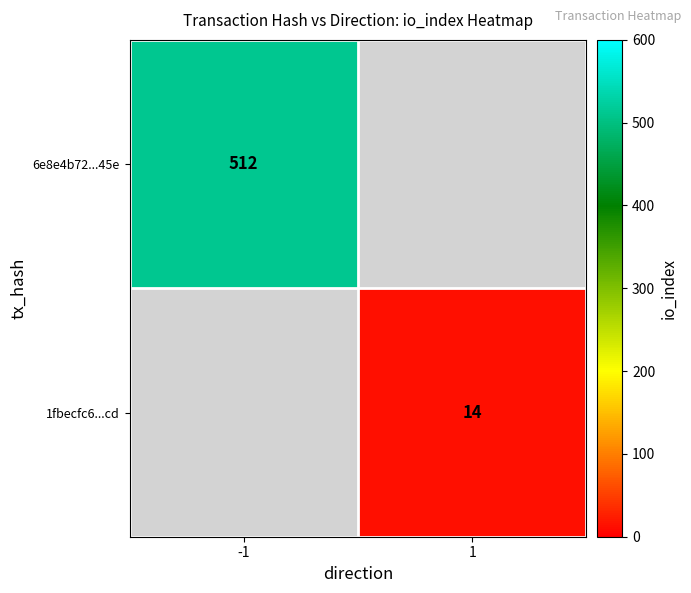

Is the value of 6e8e4b72...45e at -1 greater than the value of 1fbecfc6...cd at 1?

Yes